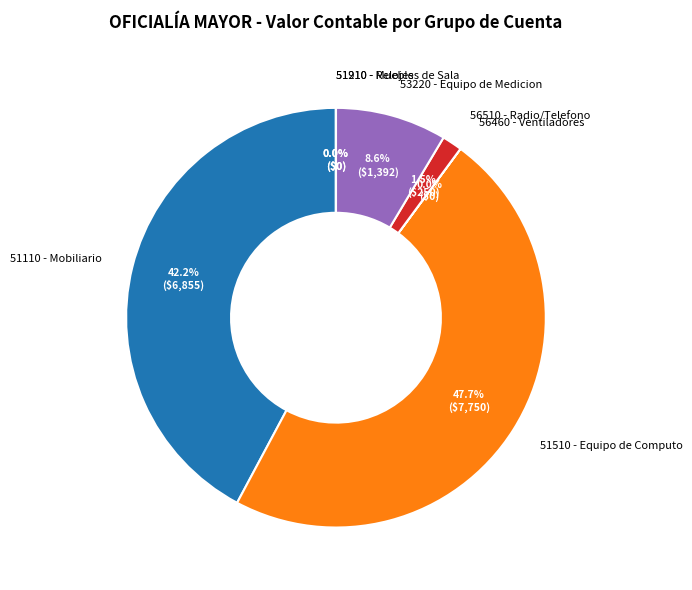

Does any single category account for the majority?

No